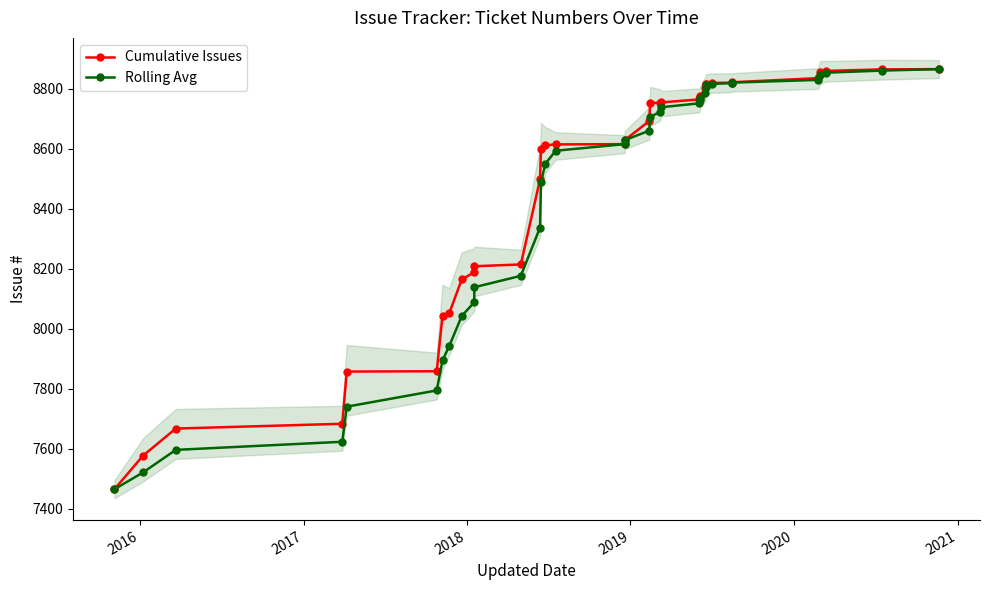

Is the value of Cumulative Issues at 2015 greater than the value of Rolling Avg at 29?

No